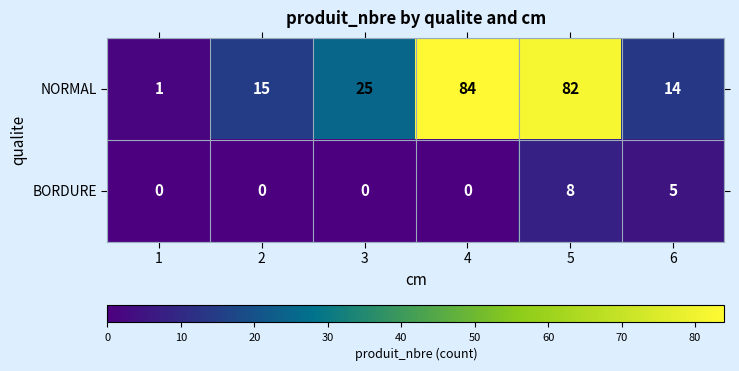

What is the difference between the maximum and minimum values in the NORMAL series?

83